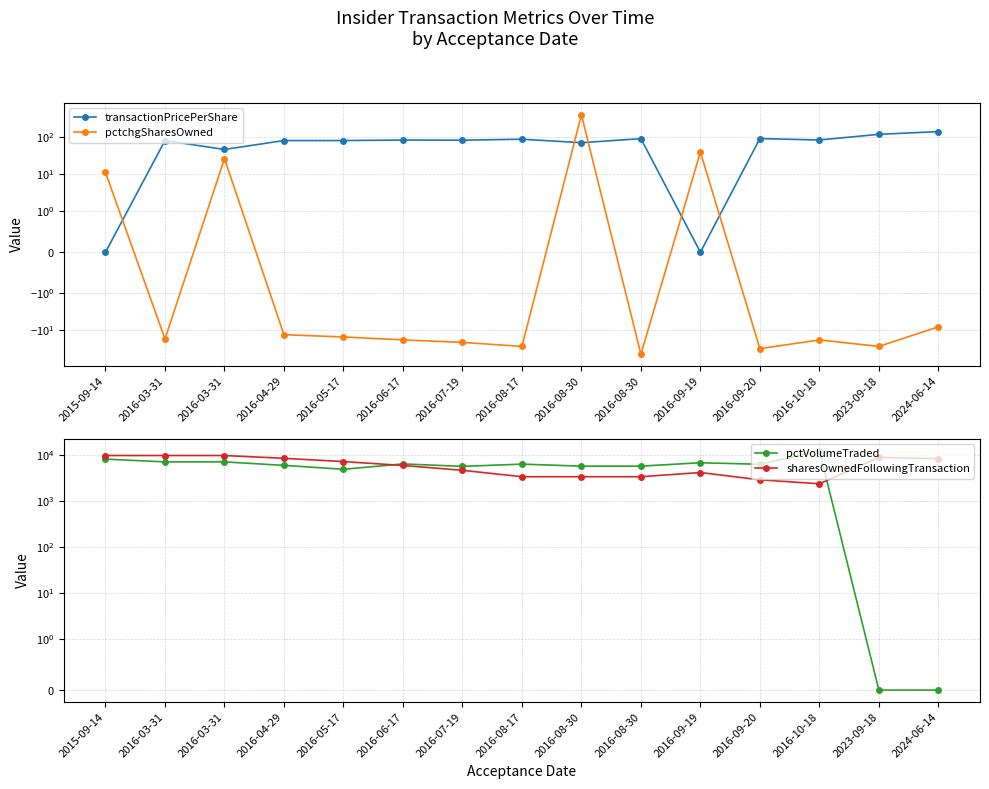

At which category is the sum across all series the highest?

2015-09-14